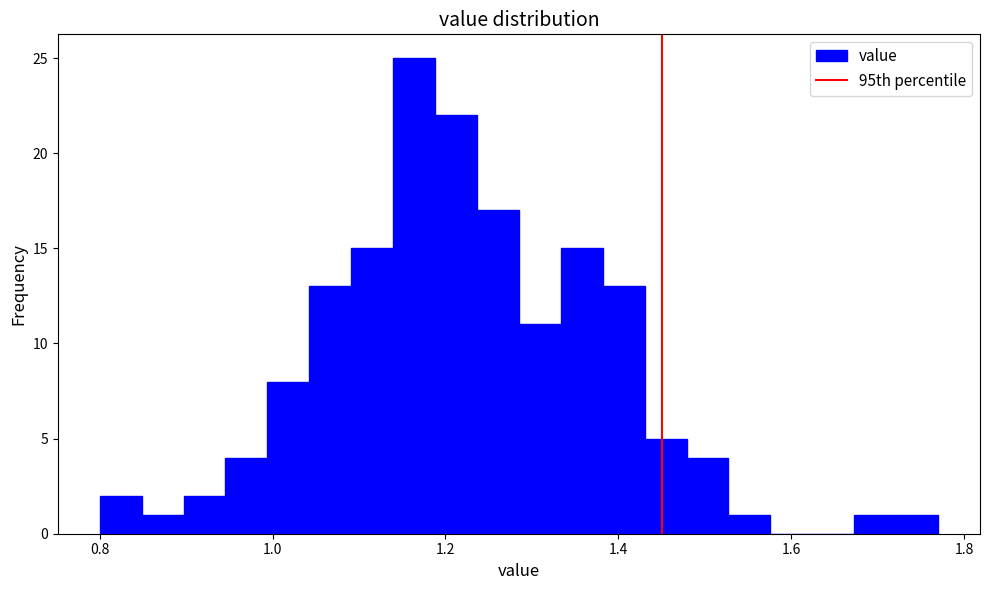

Read against the x-axis, roughly where is the centre of the tallest bar?

1.16